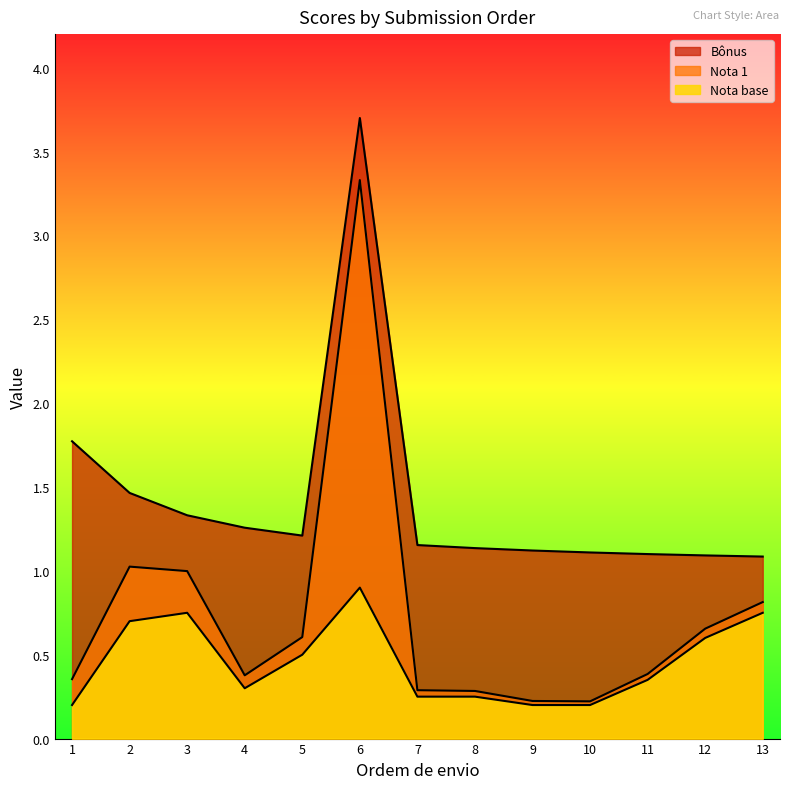

Rank the series by their maximum value, from lowest to highest.

Nota base, Nota 1, Bônus